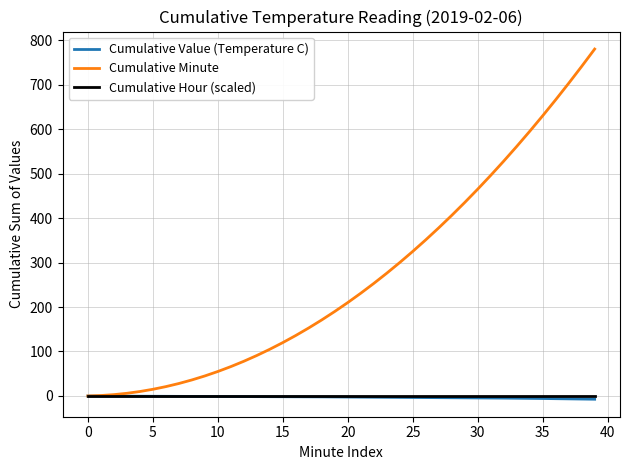

What is the maximum value shown in the chart?

780.0